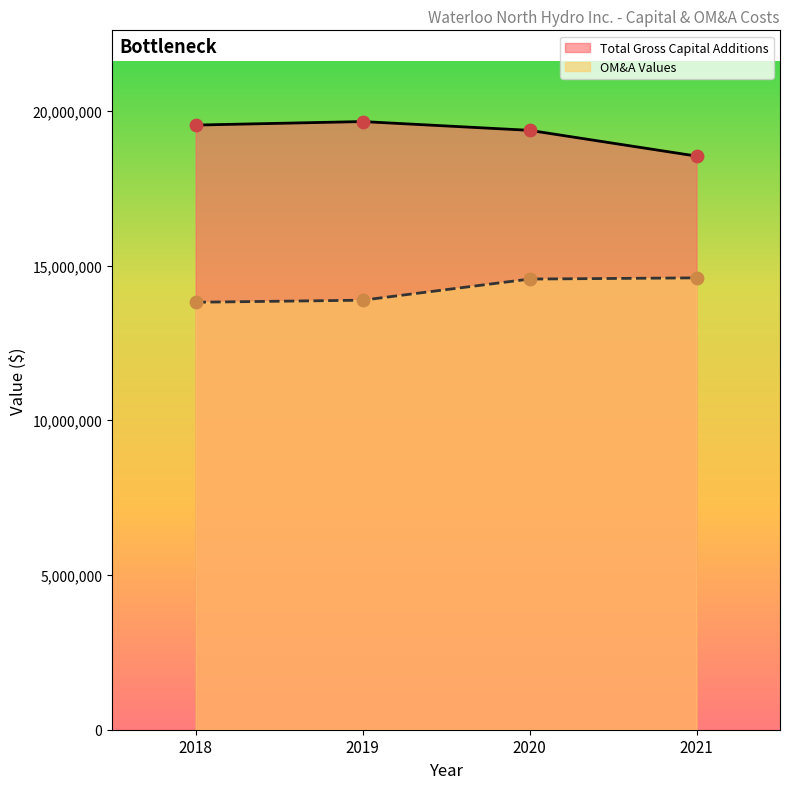

Which series contains the highest Y value?

Total Gross Capital Additions